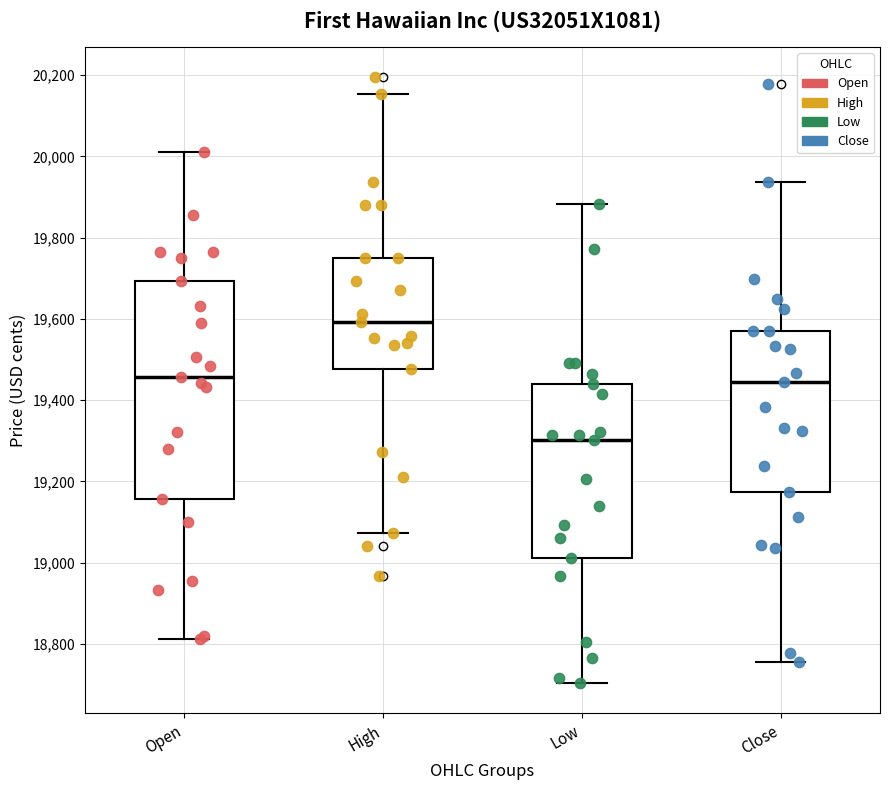

Where is the upper edge of the box for Low on the y-axis? The values are not printed on the chart, so give them approximately, as read against the axis.

19440